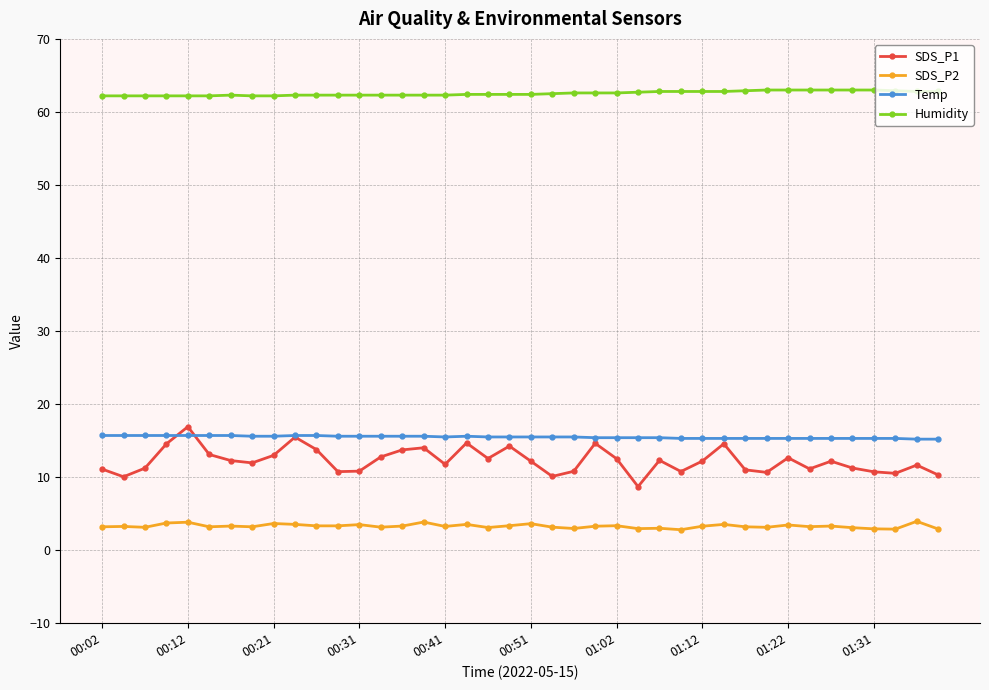

What is the value of the SDS_P1 point at the 34th from the left?

11.1